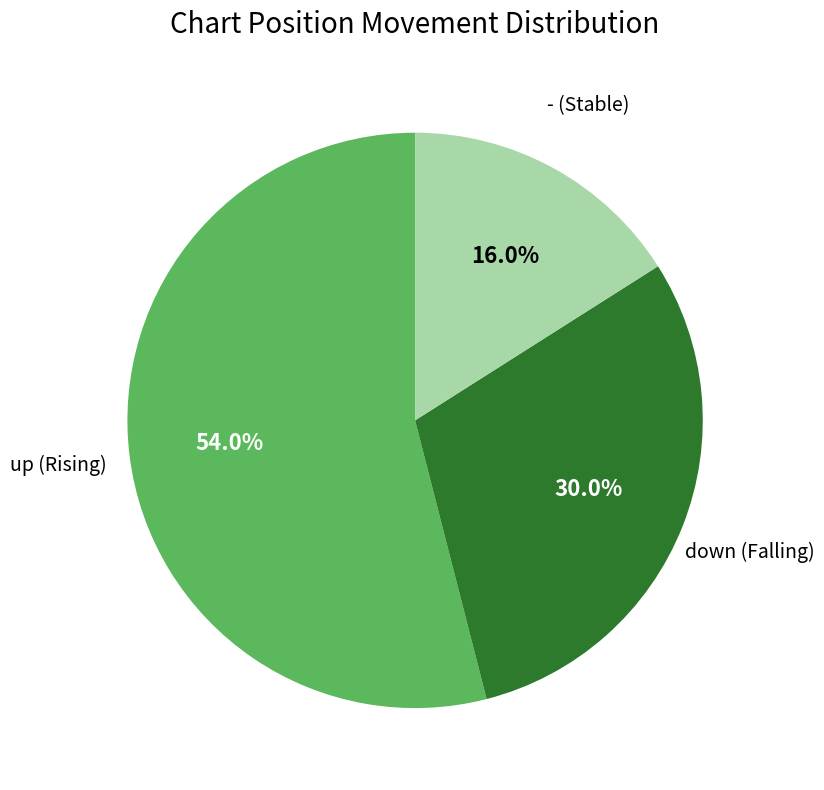

Count the number of slices in the pie.

3